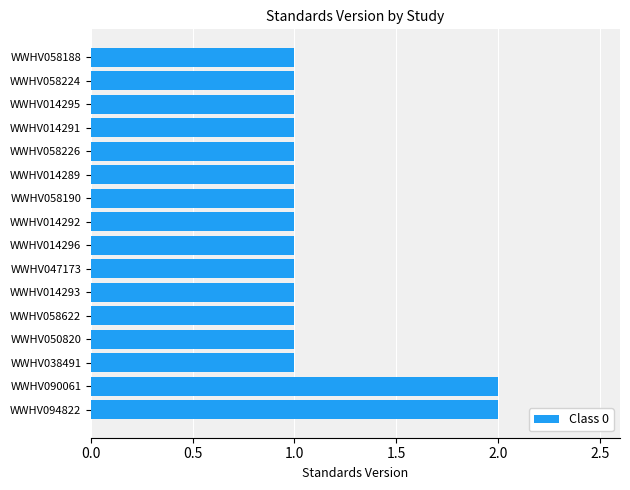

Count the number of data series in this chart.

1